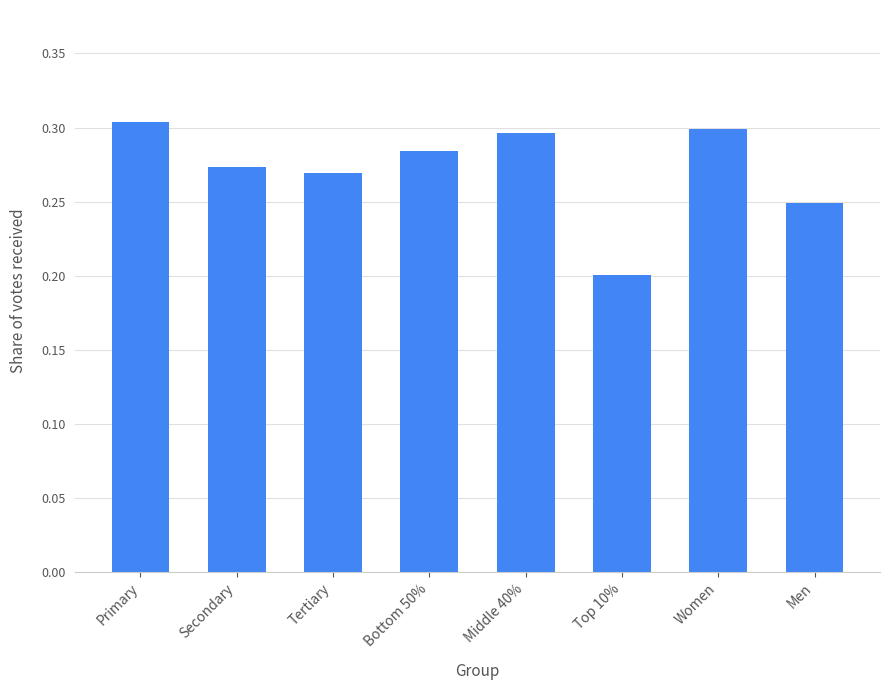

What is the label of the 7th bar from the left?

Women